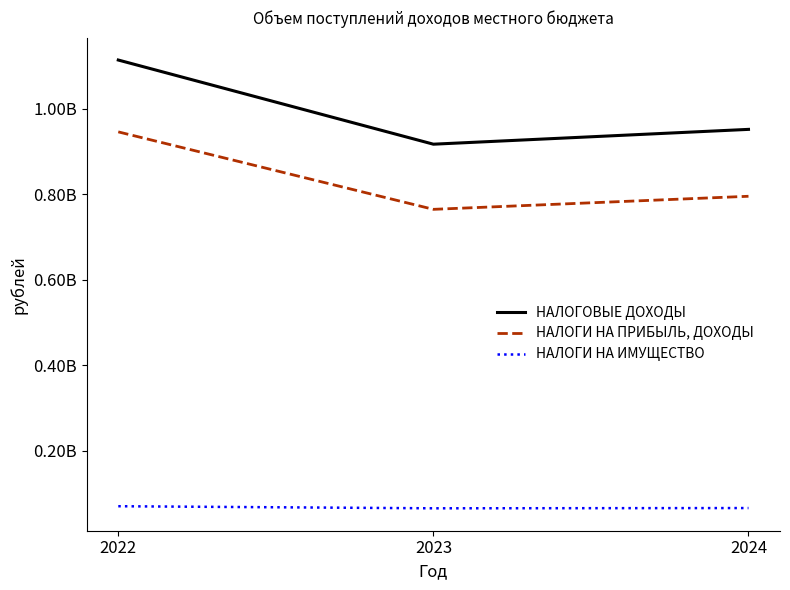

Is this an area chart (filled region under the line)?

No